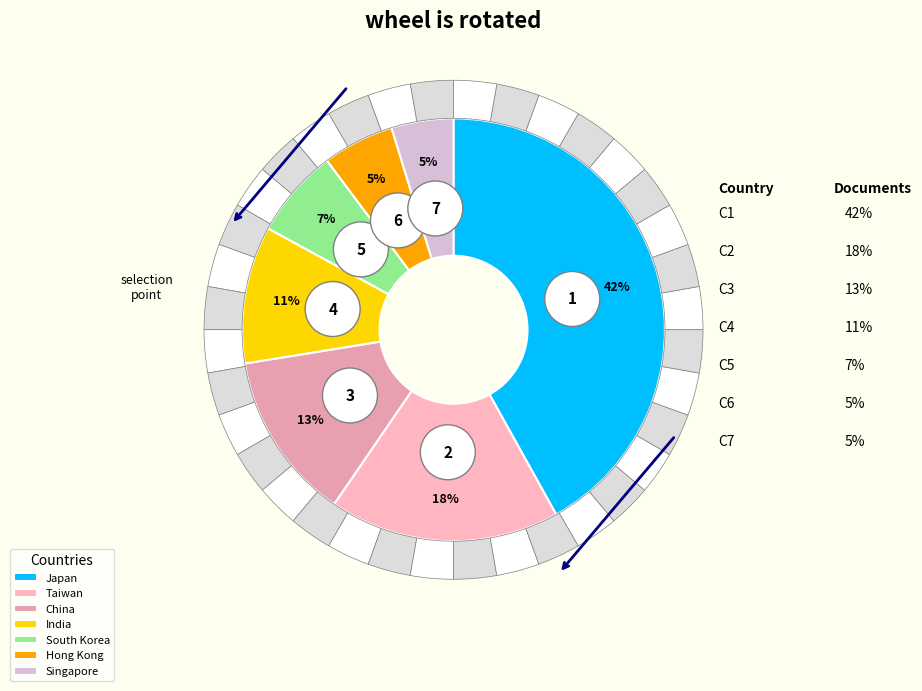

To the nearest percent, what is the difference between the largest and smallest slice percentages?

37%